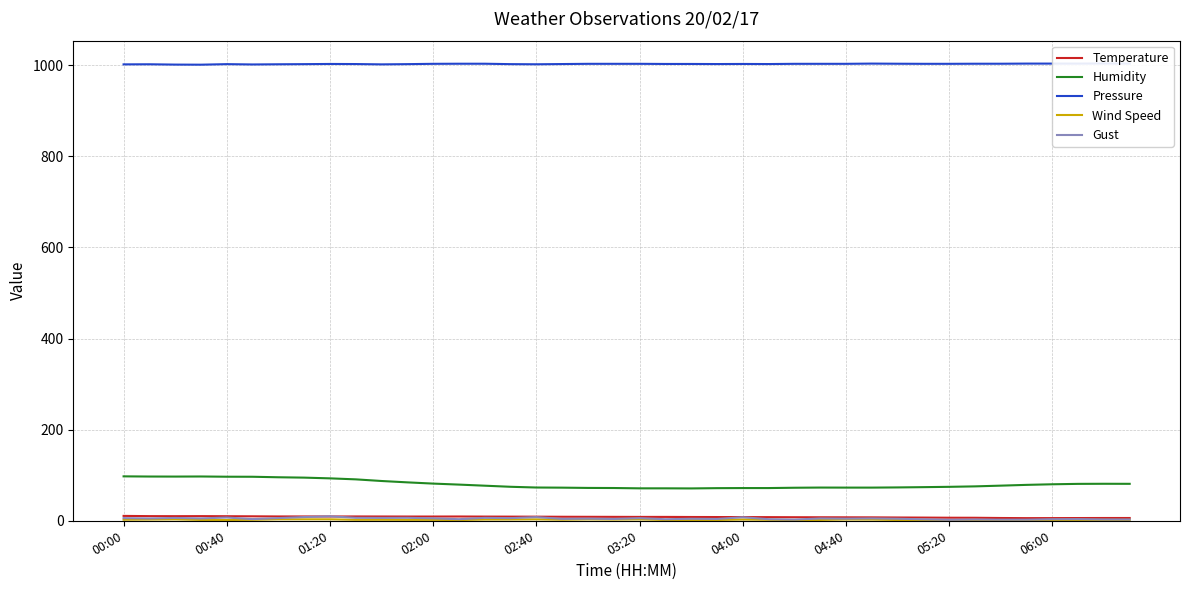

In Wind Speed, how many points are higher than both neighbors (excluding endpoints)?

9